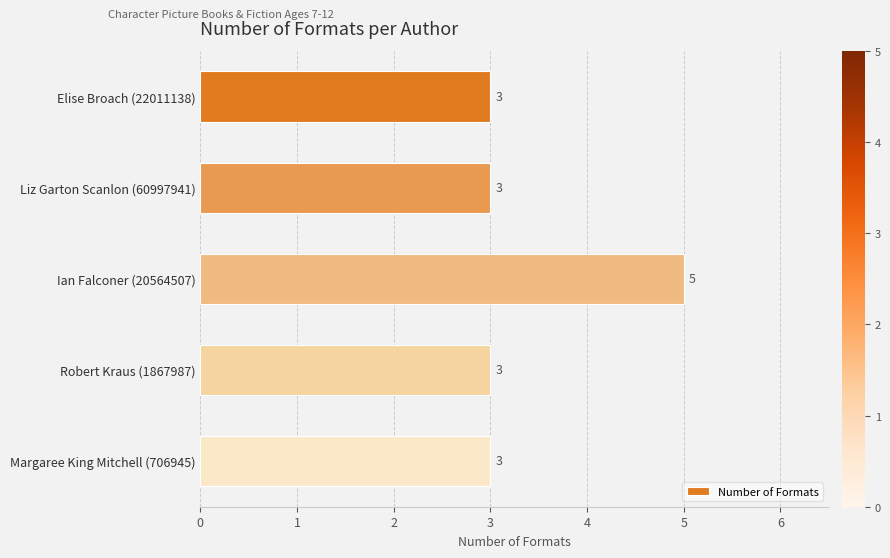

What is the sum of all values?

17